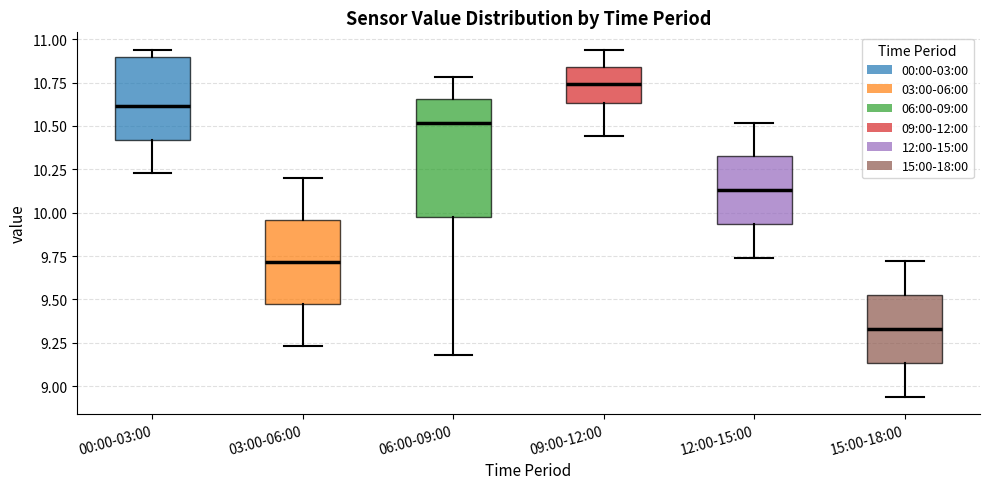

Which box has the highest median line?

09:00-12:00